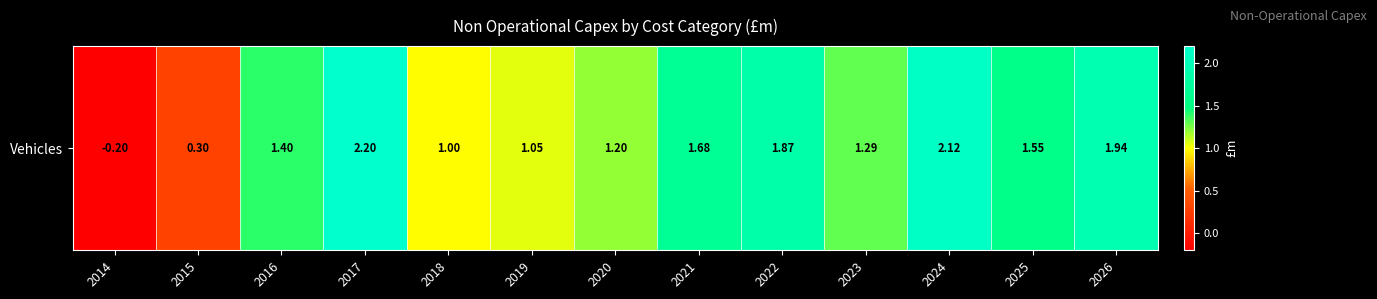

Between 2024 and 2018, which is larger?

2024